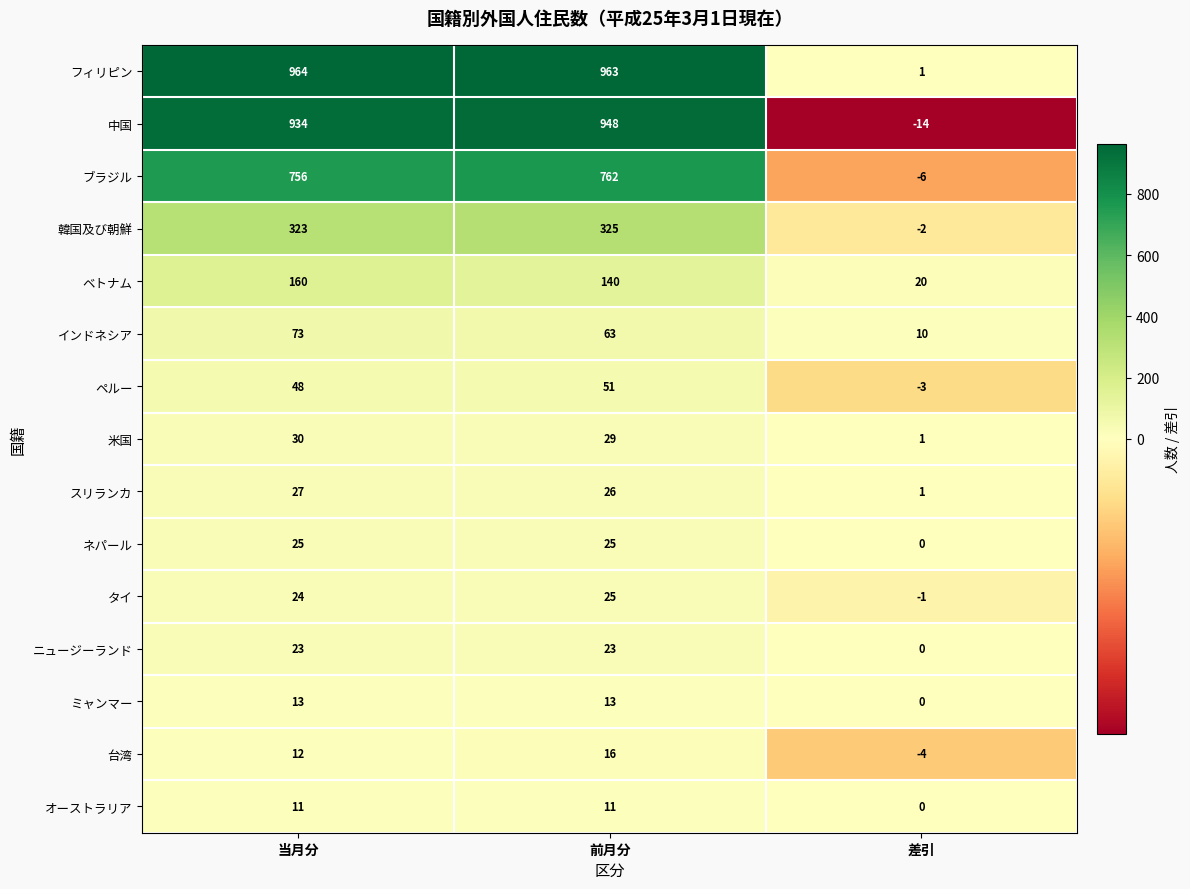

At which category is the sum across all series the highest?

当月分